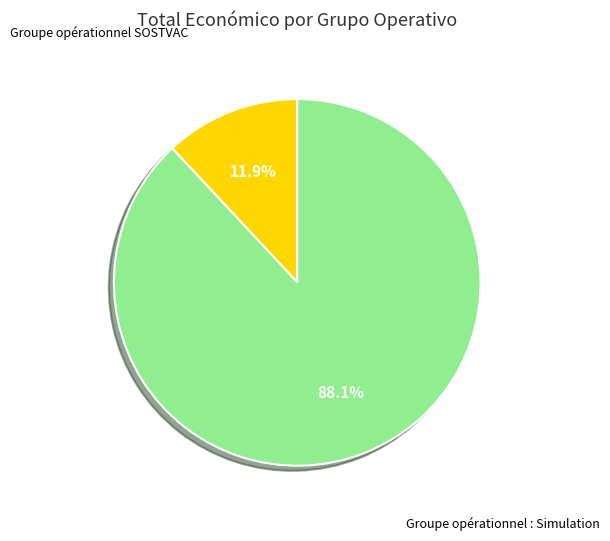

Is there a majority slice in this chart?

Yes